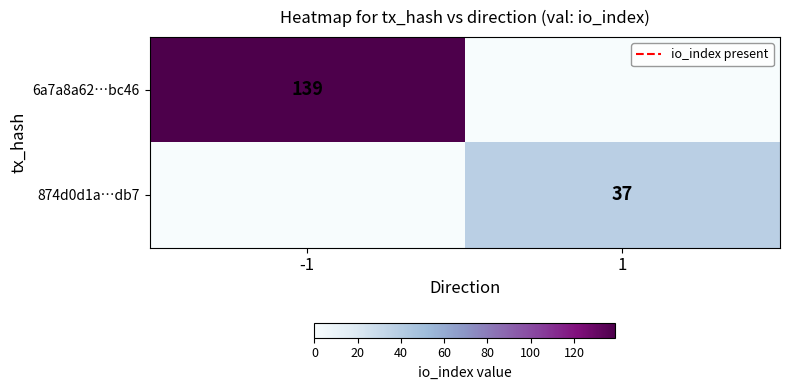

How many data points does each series have?

2